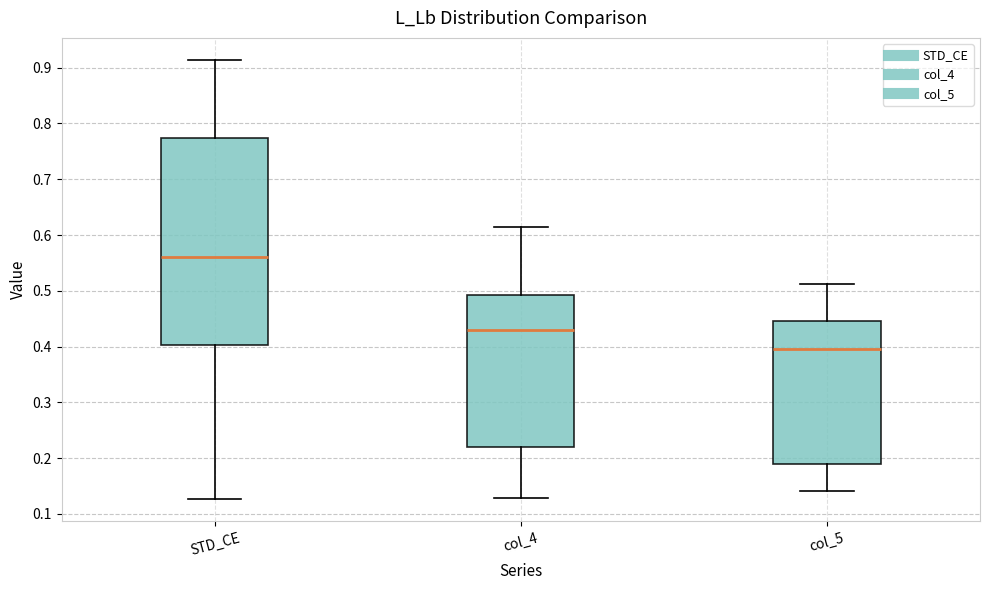

Reading left to right, read every box against the y-axis: the position of its median line, the range the box covers, and the ends of its whiskers. The values are not printed on the chart, so give them approximately, as read against the axis.

STD_CE: median 0.56, box 0.40 to 0.77, whiskers 0.13 to 0.91
col_4: median 0.43, box 0.22 to 0.49, whiskers 0.13 to 0.61
col_5: median 0.40, box 0.19 to 0.45, whiskers 0.14 to 0.51